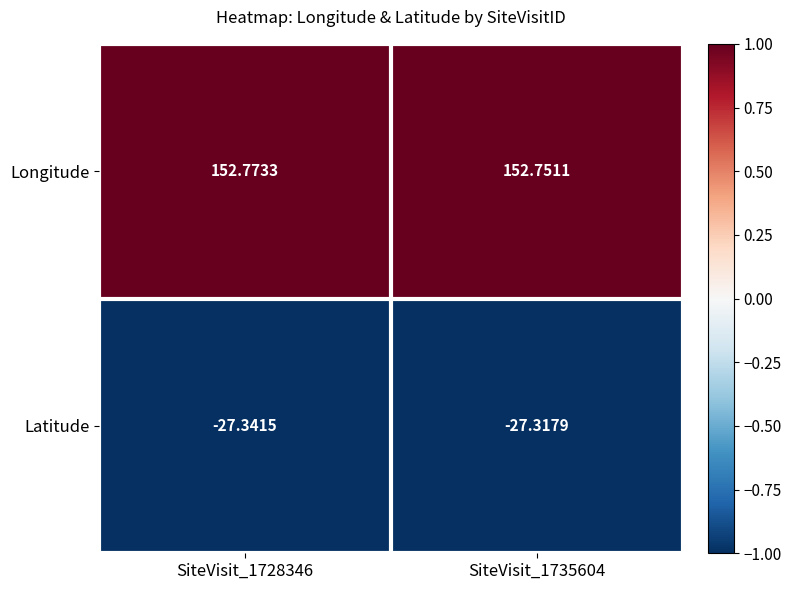

At SiteVisit_1728346, list the series in order from smallest to largest.

Latitude, Longitude